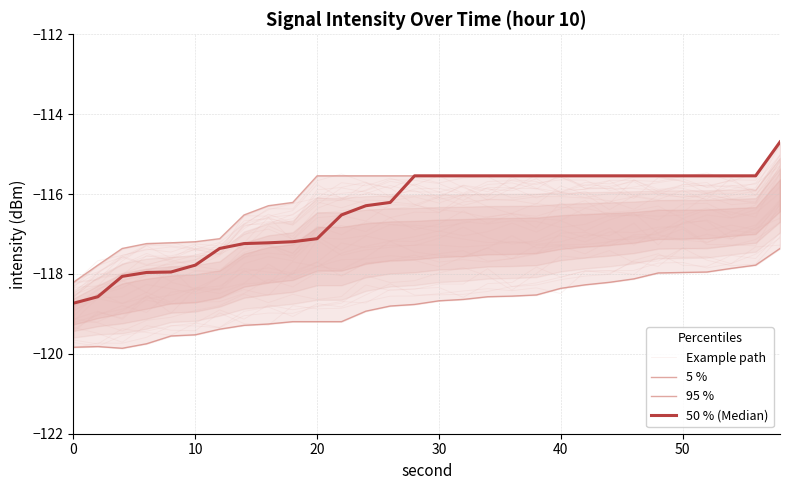

What is the value of the 5 % point at the 1st from the left?

-119.8